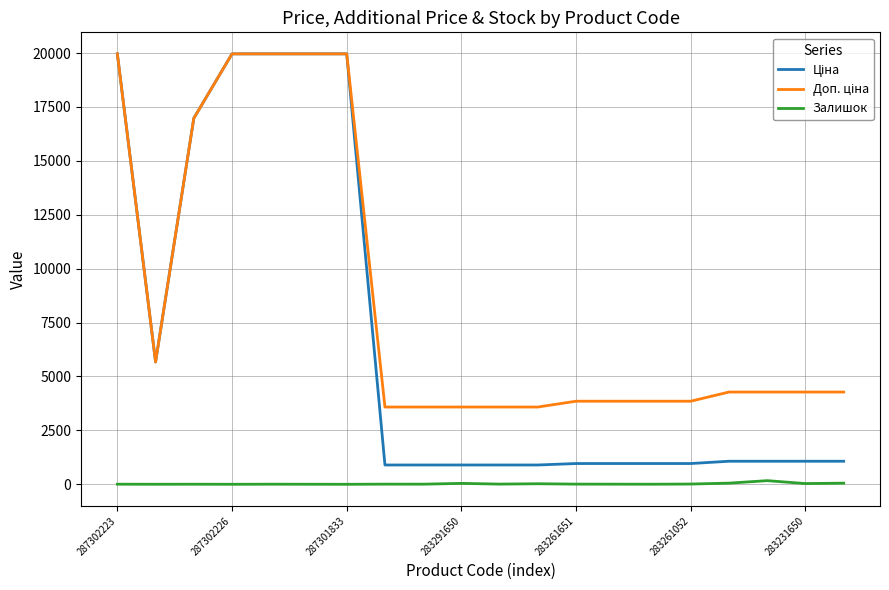

Does the chart display data point markers on the line(s)?

No